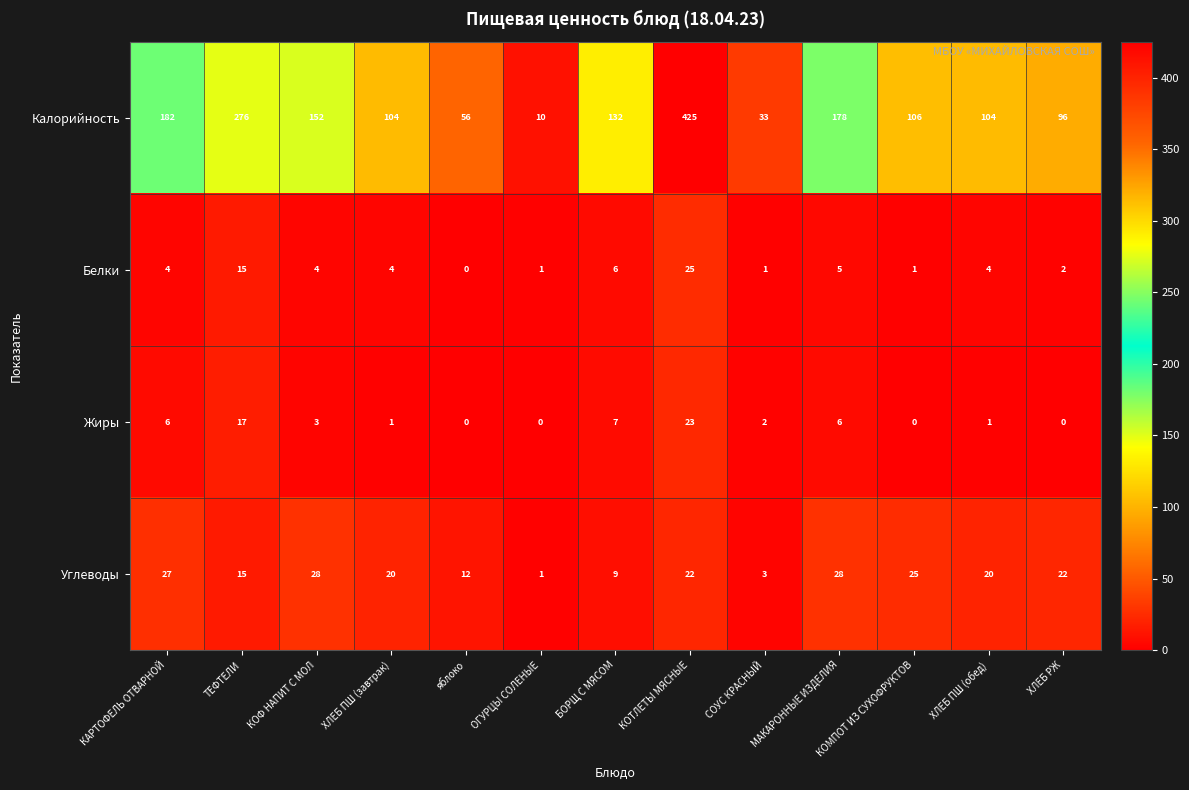

Is it true that Жиры equals 17 at ТЕФТЕЛИ?

True